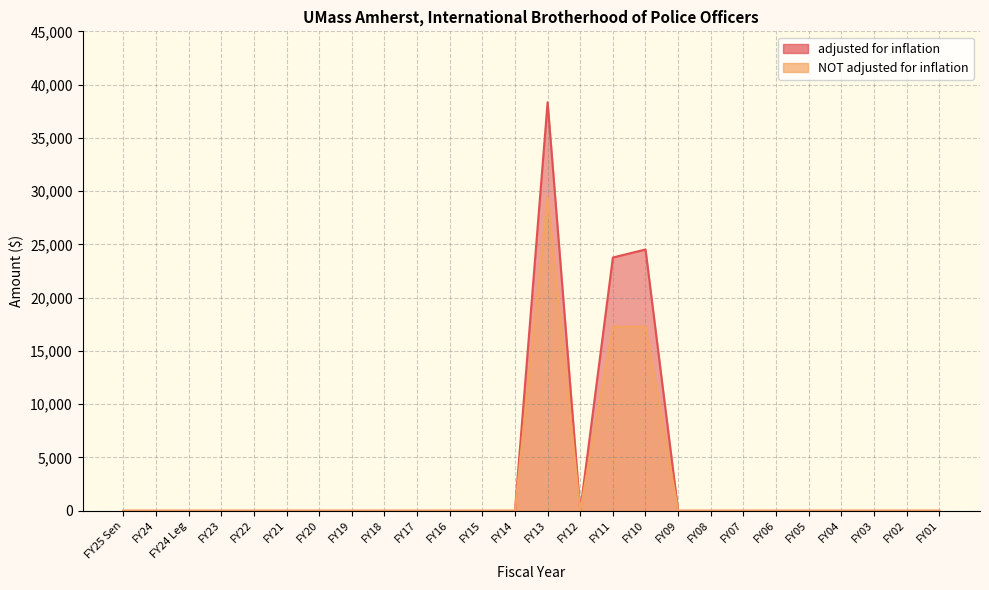

At how many categories does at least one series exceed 5141?

3